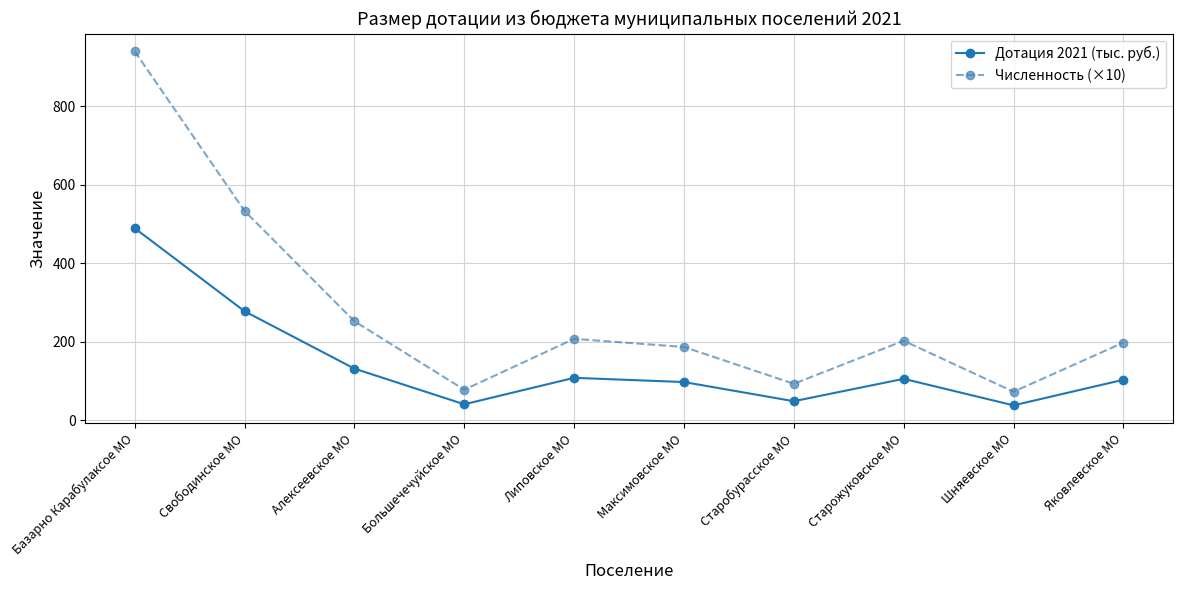

Which series has the largest range (max minus min)?

Численность (×10)